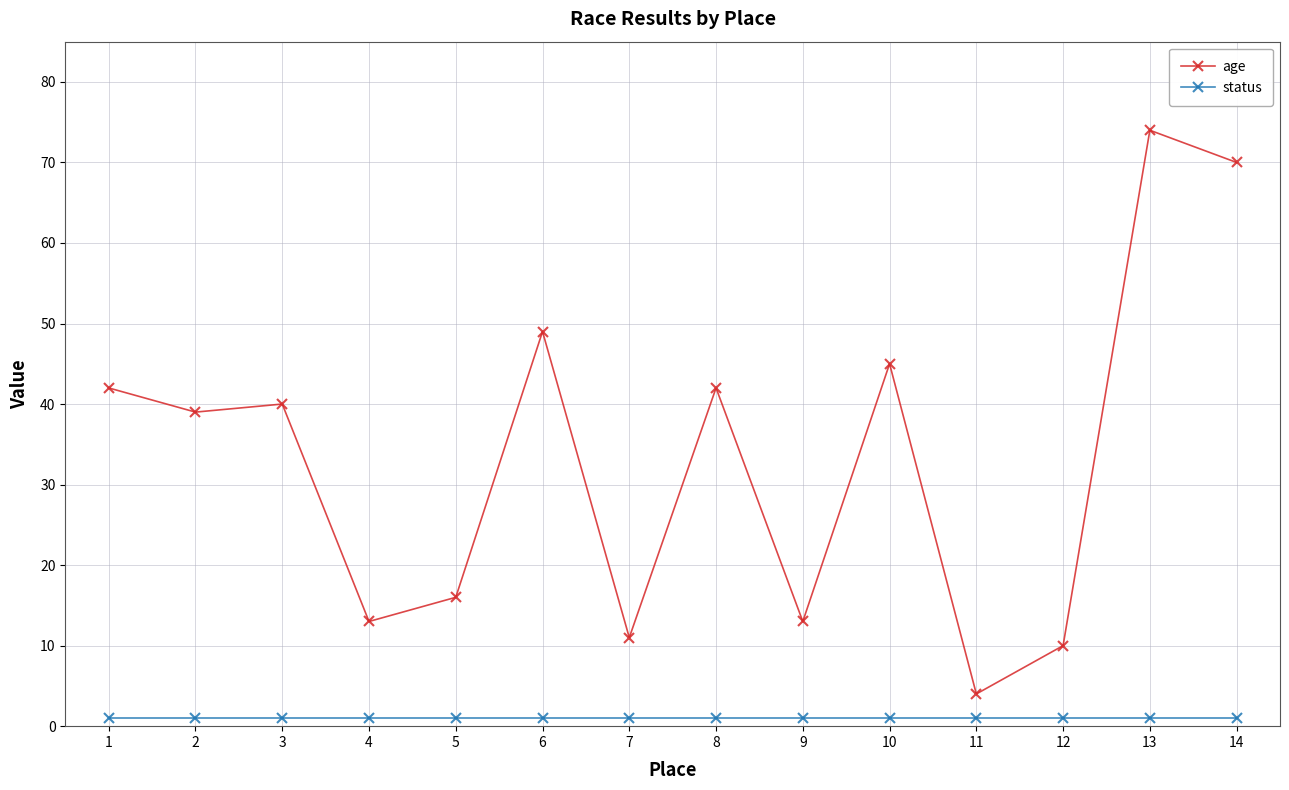

Does the chart have visible grid lines?

Yes